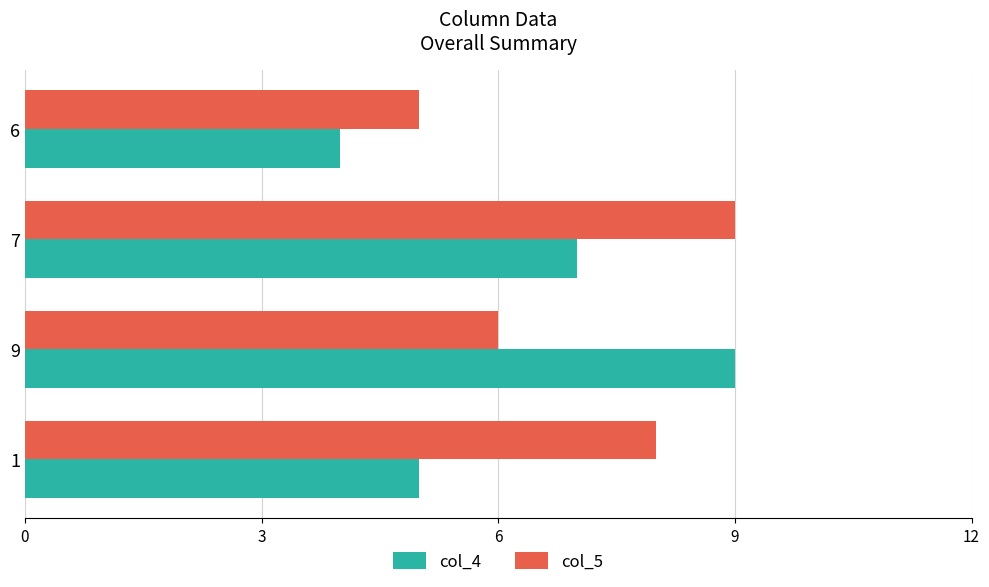

Which series changed the most between 9 and 1?

col_4